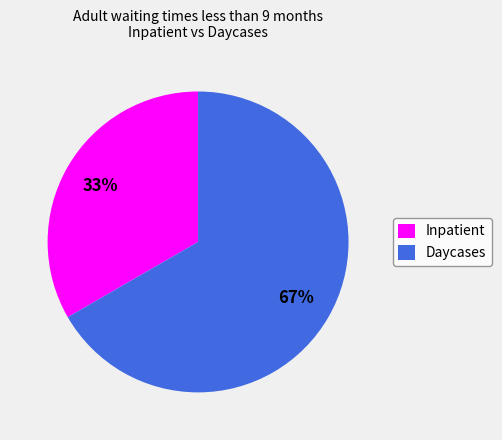

To the nearest percent, what is the average slice percentage?

50%